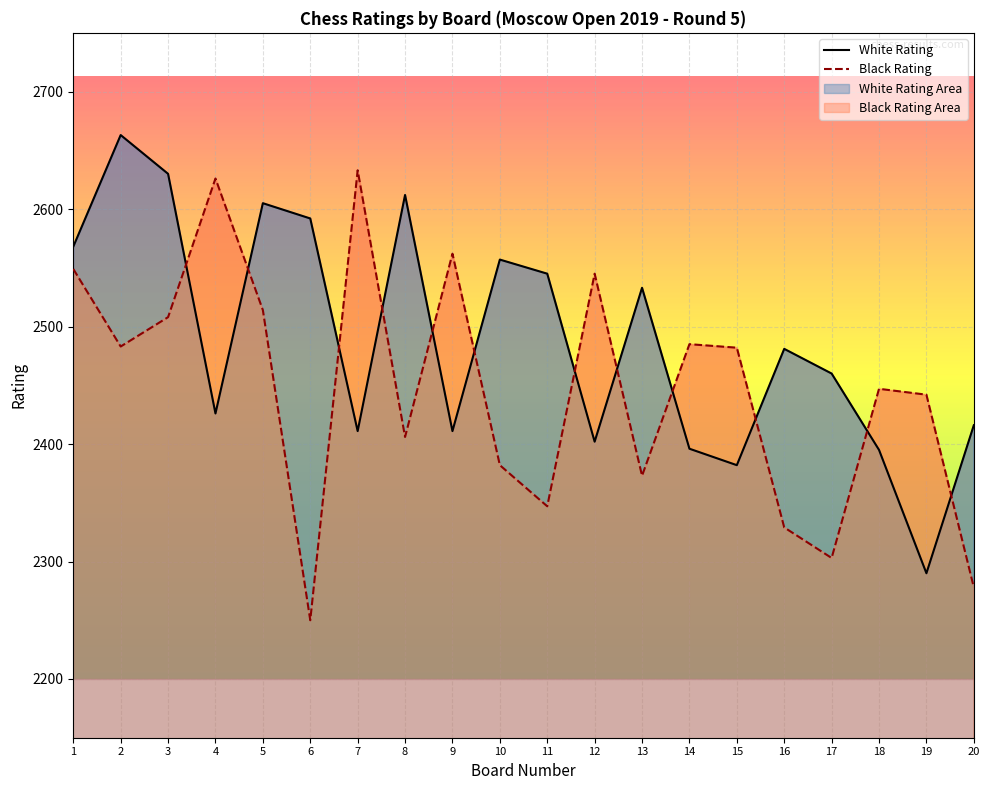

What is the value of the Black Rating point at the 8th from the left?

2406